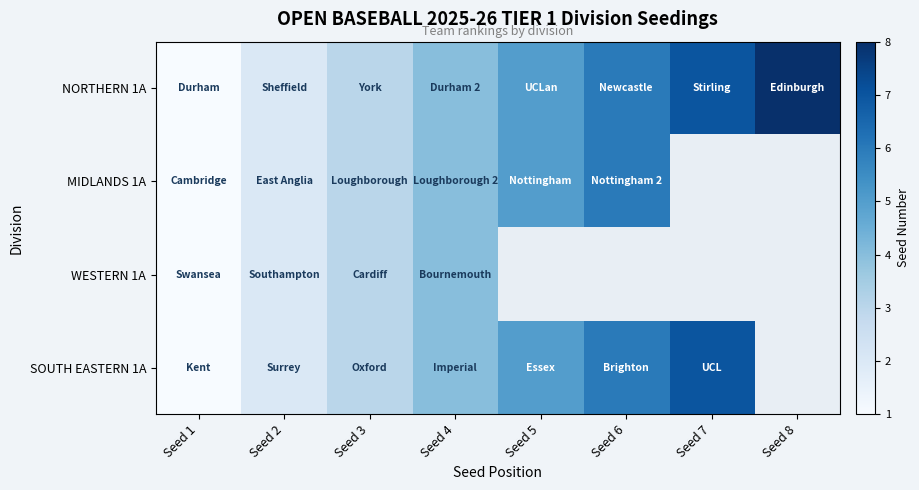

Between Seed 7 and Seed 8, which series saw the biggest shift?

NORTHERN 1A